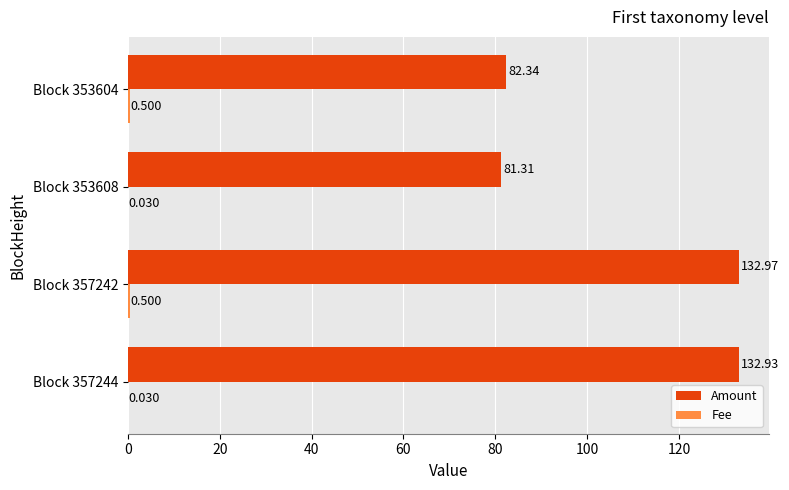

Which series changed the most between Block 357244 and Block 353608?

Amount